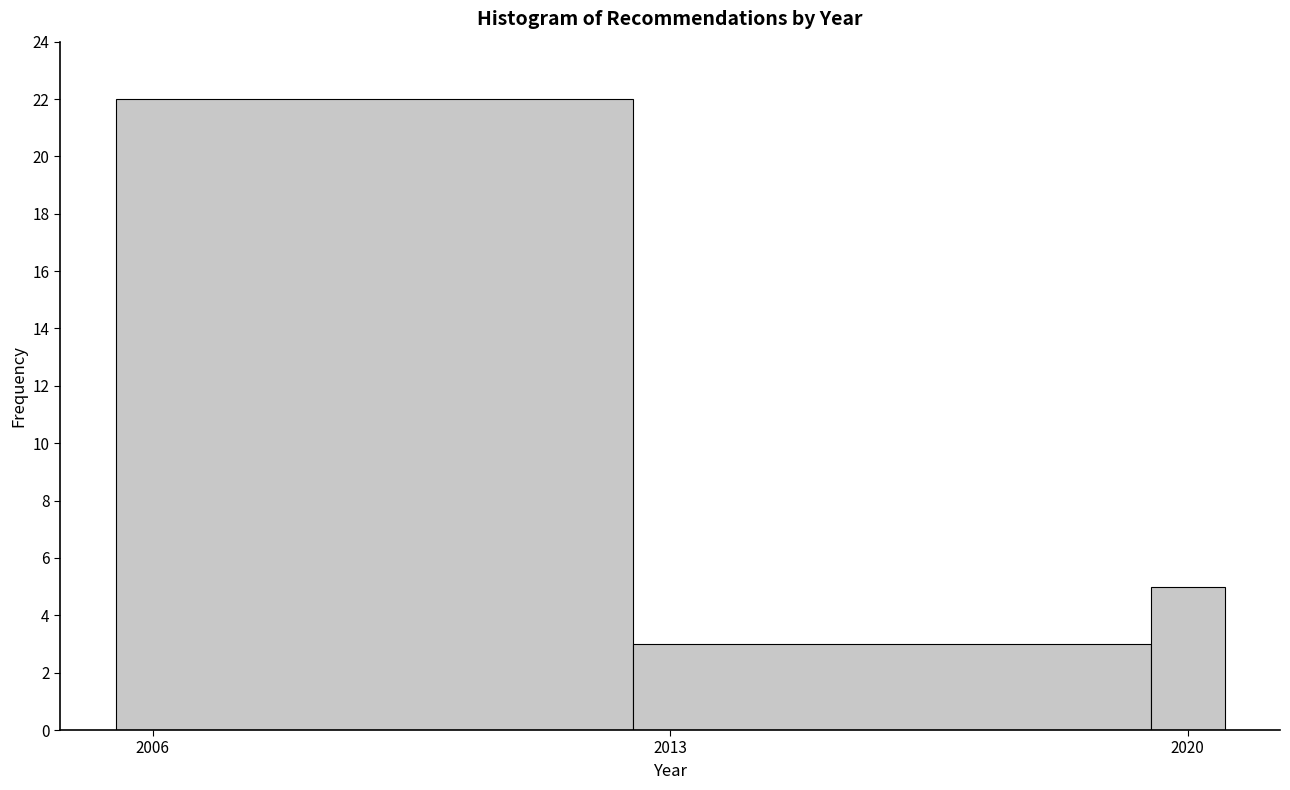

Read against the x-axis, roughly where is the centre of the tallest bar?

2009